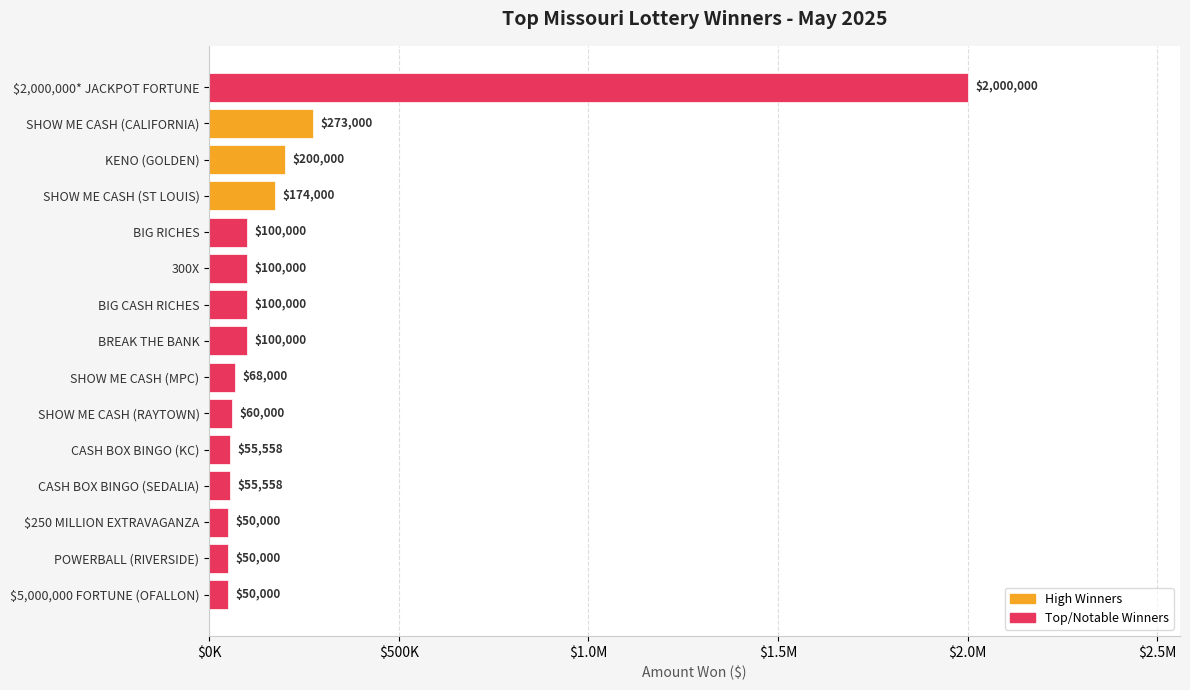

Does the chart contain any negative values?

No